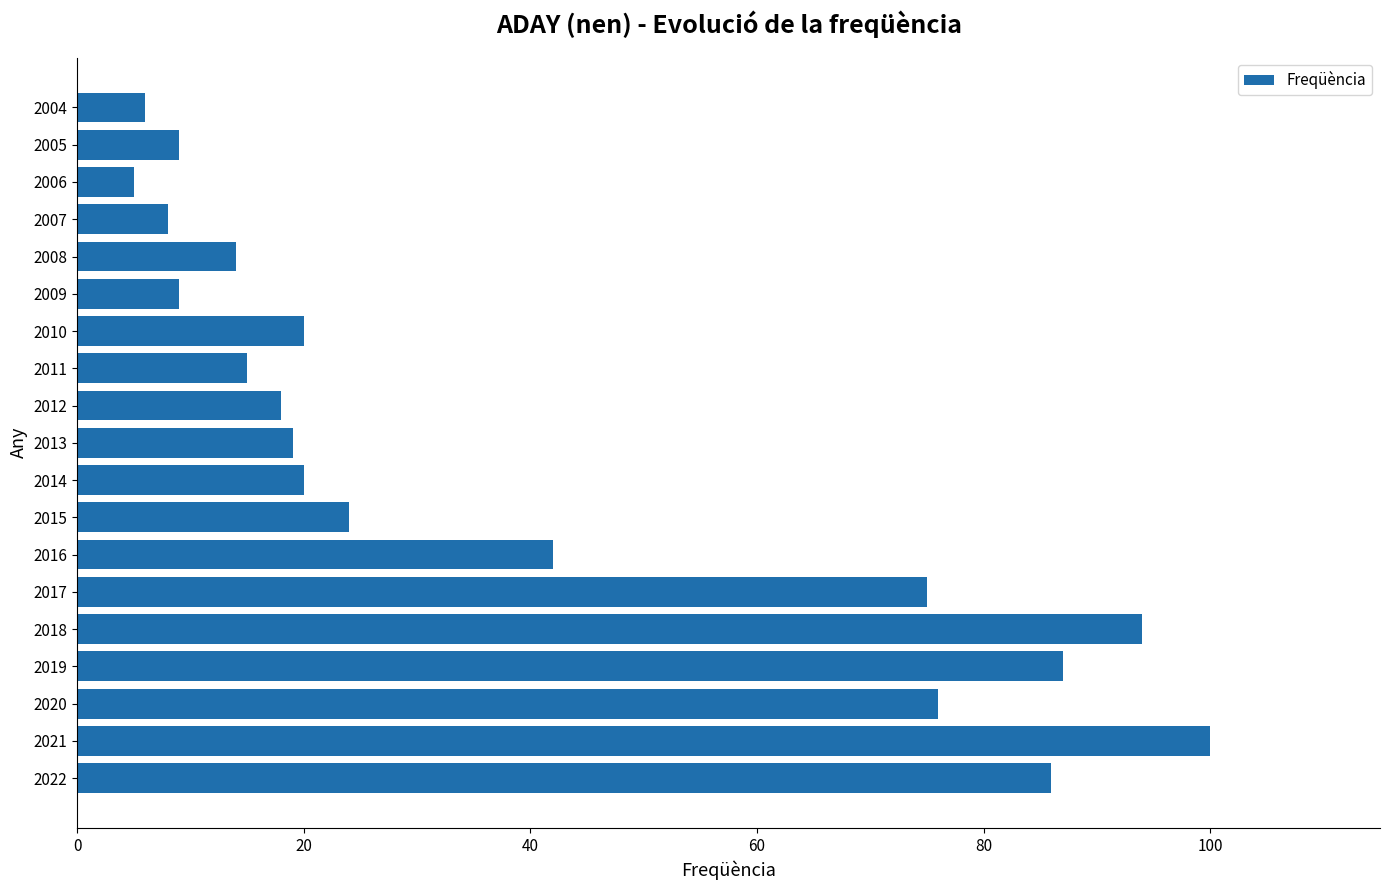

The chart shows a value of 15 at 2011. True or false?

True